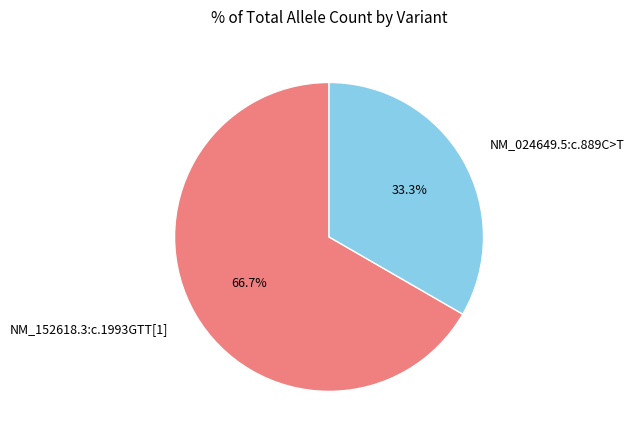

True or false: NM_152618.3:c.1993GTT[1] accounts for 79% of the total.

False